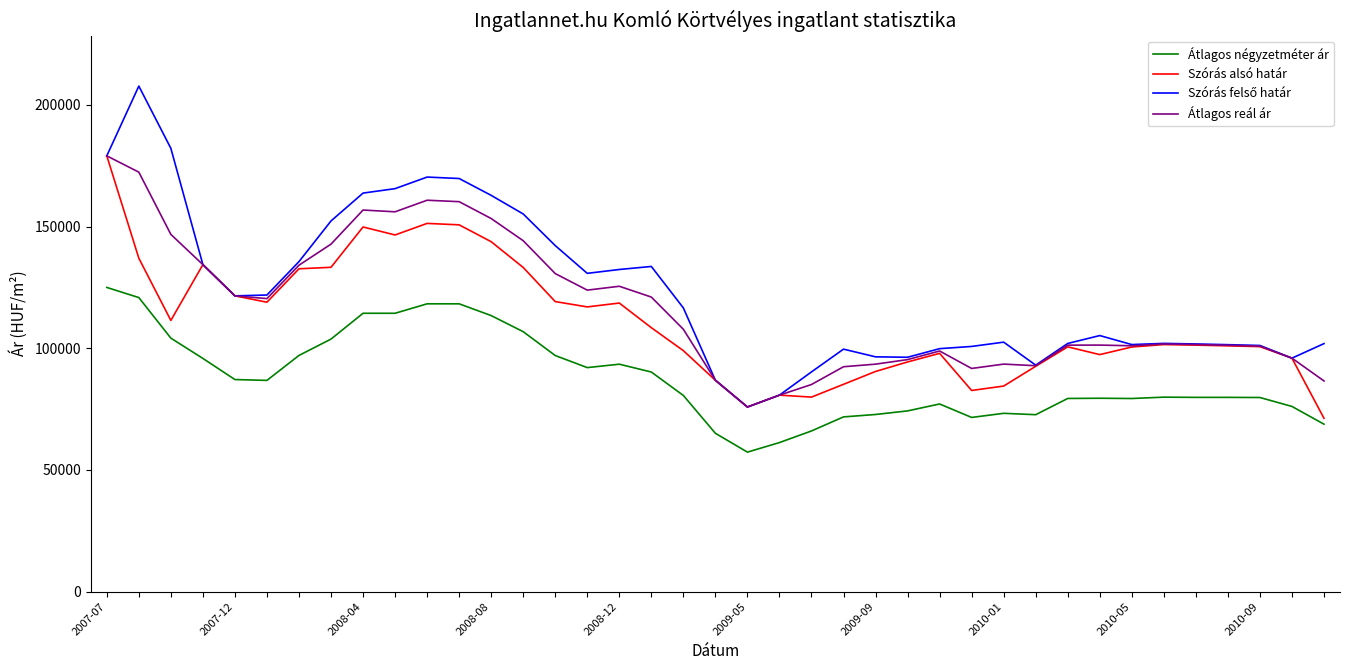

What is the difference between the maximum and second lowest values in the Átlagos reál ár series?

98315